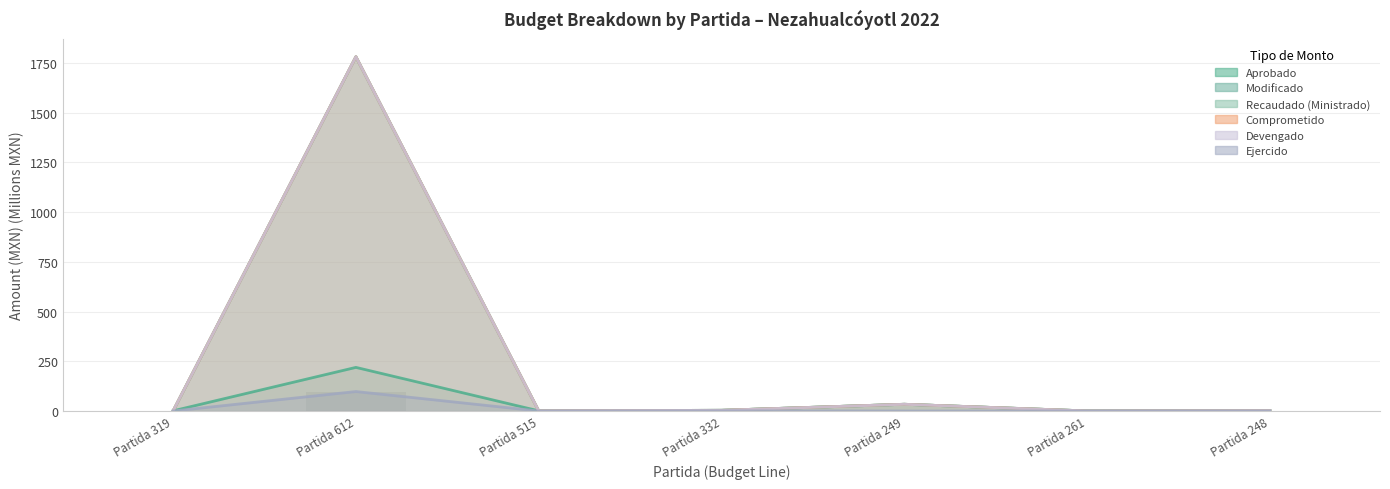

Which category has the highest value across all series?

Partida 612